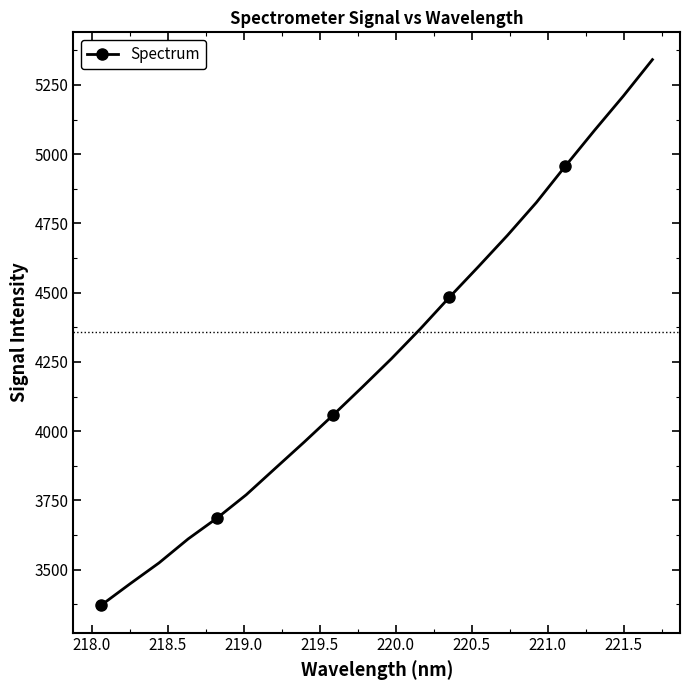

What is the average value?

4264.6